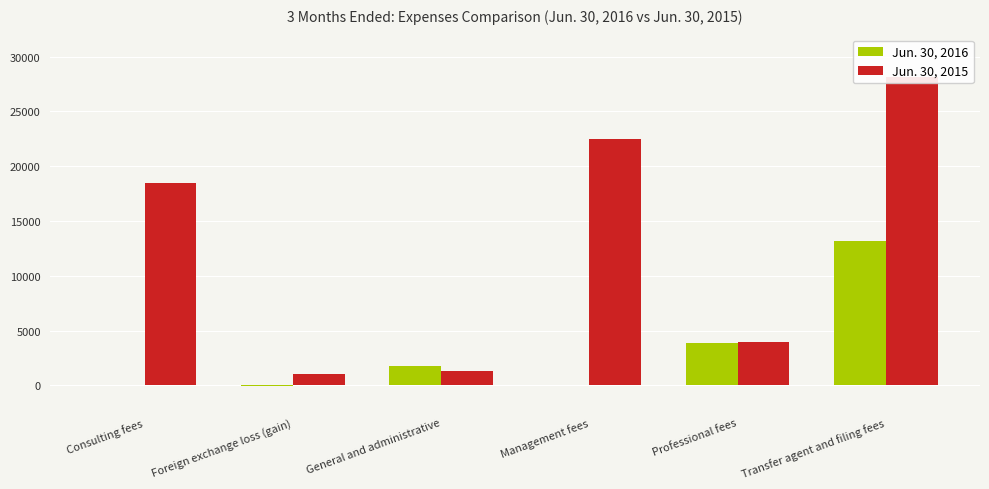

What is the label of the 4th bar from the right?

General and administrative